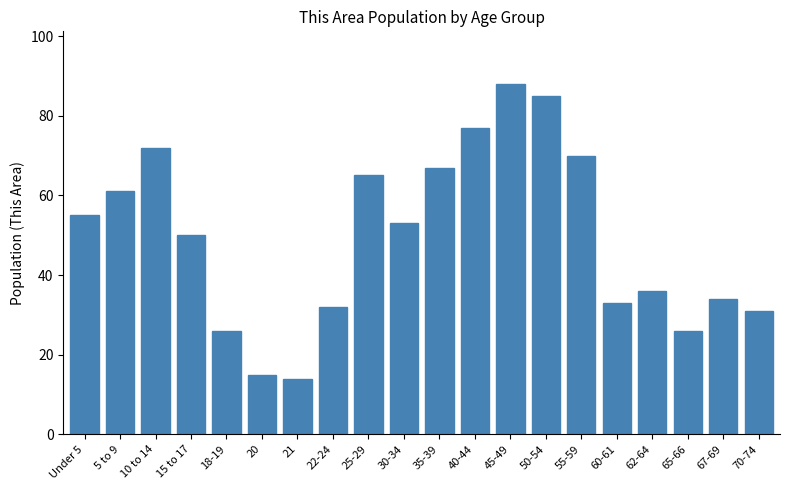

Reading right to left, extract all data points from this chart.

70-74=31	67-69=34	65-66=26	62-64=36	60-61=33	55-59=70	50-54=85	45-49=88	40-44=77	35-39=67	30-34=53	25-29=65	22-24=32	21=14	20=15	18-19=26	15 to 17=50	10 to 14=72	5 to 9=61	Under 5=55